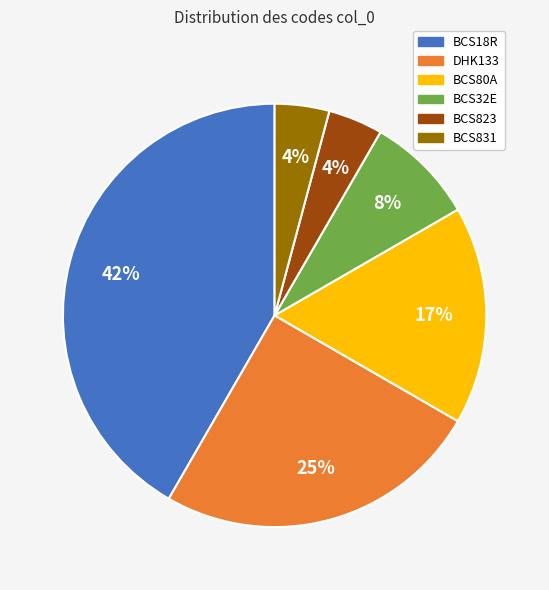

Do DHK133 and BCS831 together represent more than half of the pie?

No